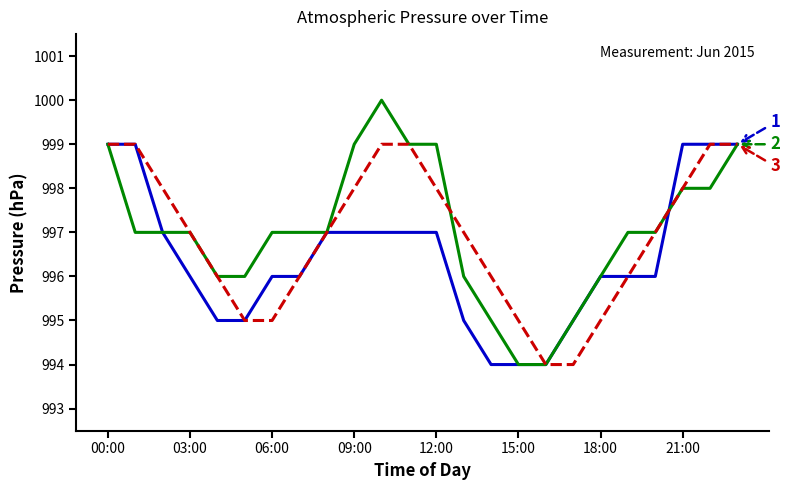

What is the smallest value displayed?

994